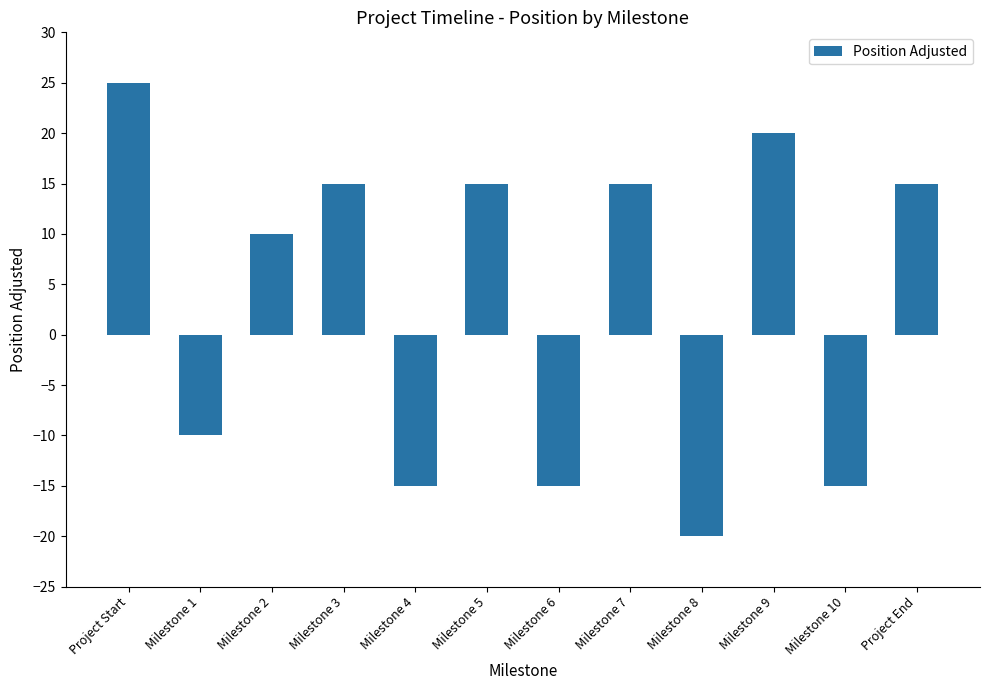

Reading left to right, what are all the values shown in this chart?

25	-10	10	15	-15	15	-15	15	-20	20	-15	15